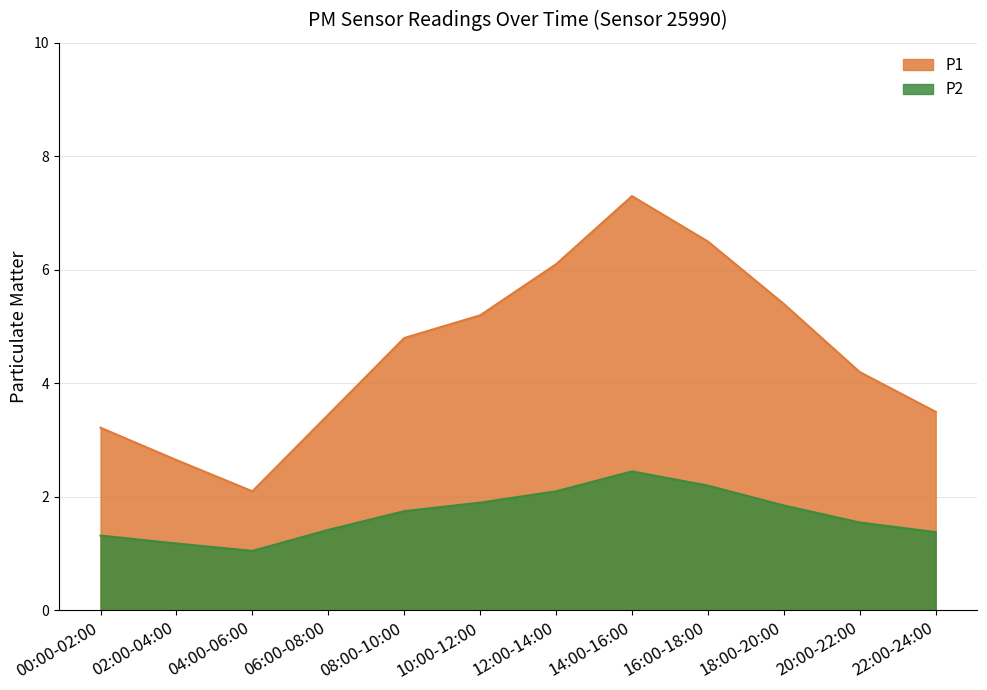

What is the smallest value displayed?

1.1